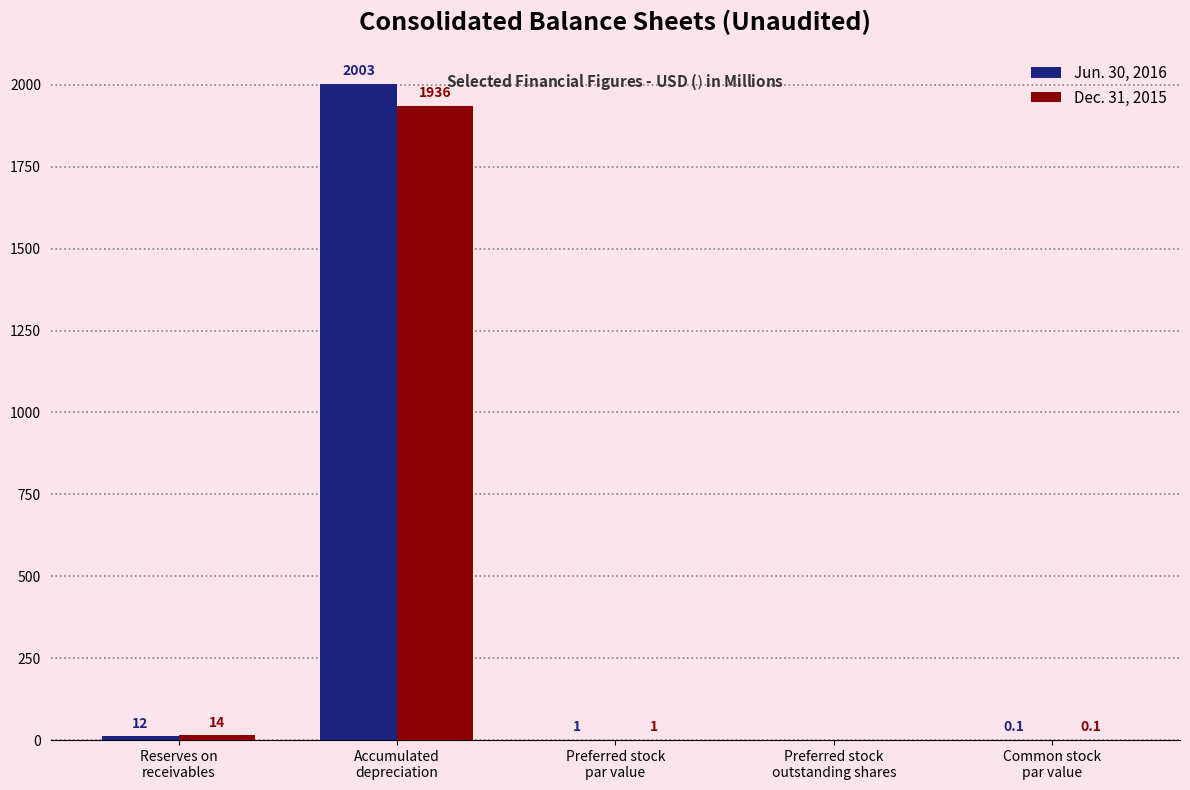

What is the average value of the Jun. 30, 2016 series?

403.2